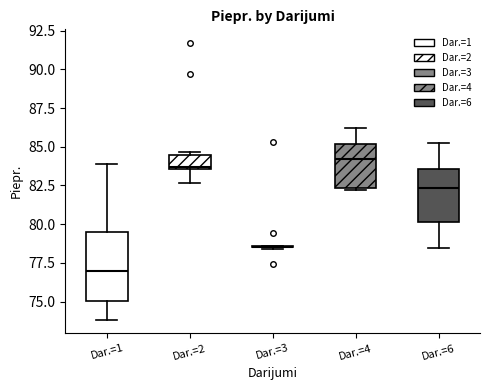

Reading left to right, transcribe this box plot: for each box, give where its median line is, the range the box spans, and where its two whiskers end, as read against the y-axis. The values are not printed on the chart, so give them approximately, as read against the axis.

Dar.=1: median 77.0, box 75.0 to 79.5, whiskers 74.0 to 84.0
Dar.=2: median 83.5, box 83.5 to 84.5, whiskers 82.5 to 84.5
Dar.=3: box collapsed to a line at 78.5, whiskers 78.5 to 78.5
Dar.=4: median 84.0, box 82.5 to 85.0, whiskers 82.0 to 86.0
Dar.=6: median 82.5, box 80.0 to 83.5, whiskers 78.5 to 85.0